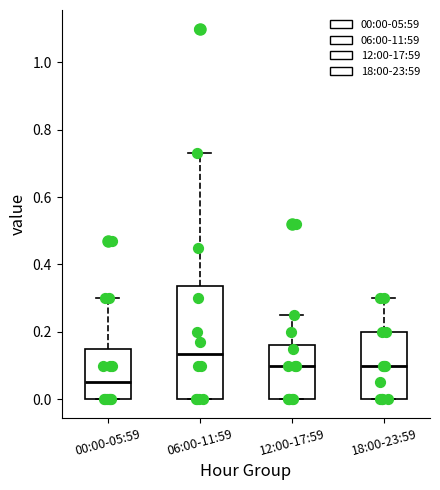

Comparing the boxes themselves (not the whiskers), which one is the tallest?

06:00-11:59